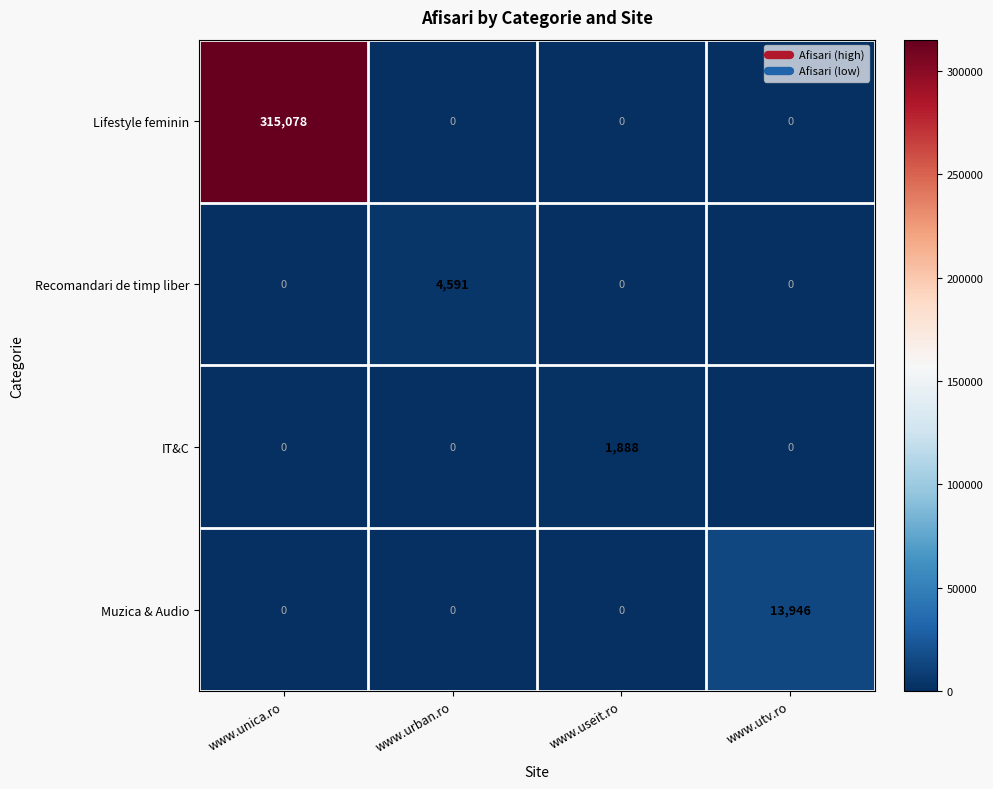

What is the average value of the Lifestyle feminin series?

78770